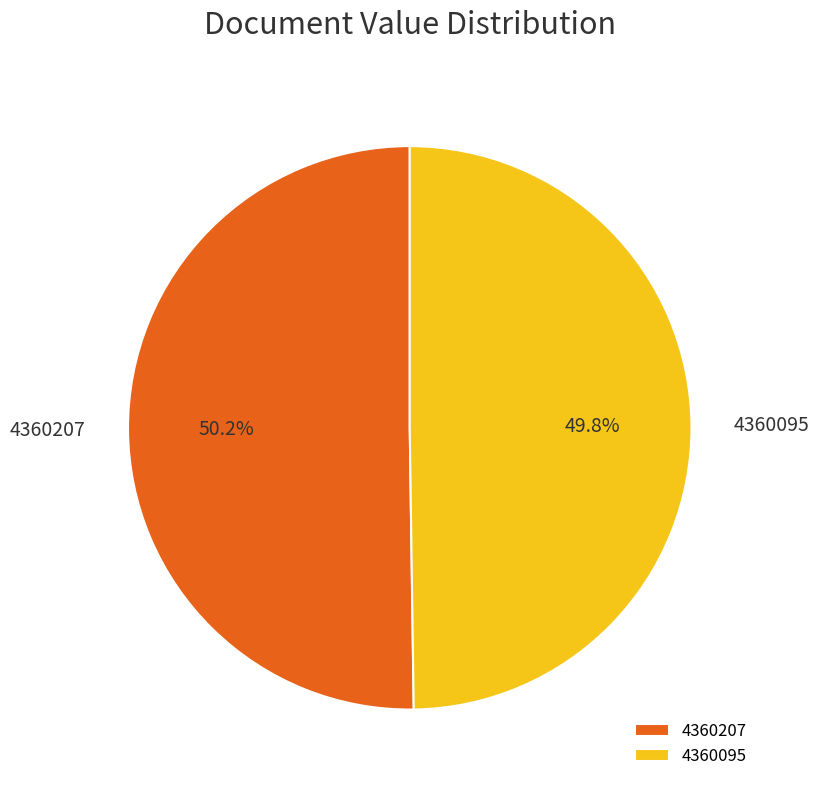

What percentage is the 4360207 slice, to the nearest percent?

50%